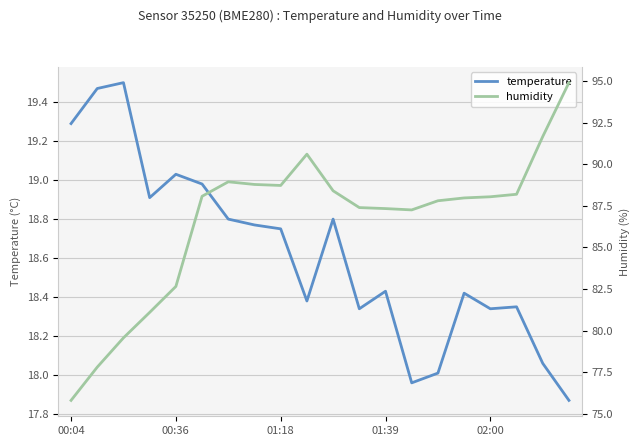

True or false: temperature and humidity intersect in this chart.

False